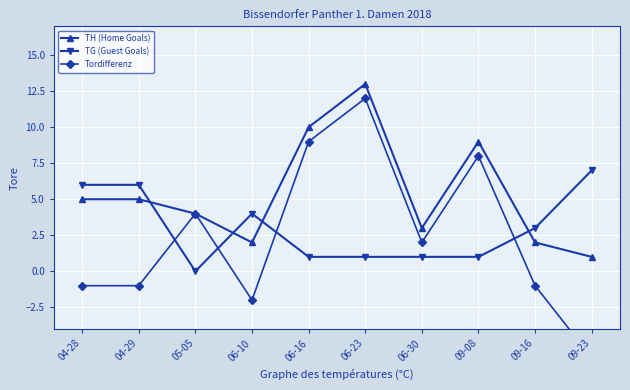

In TG (Guest Goals), how many points are lower than both neighbors (excluding endpoints)?

1